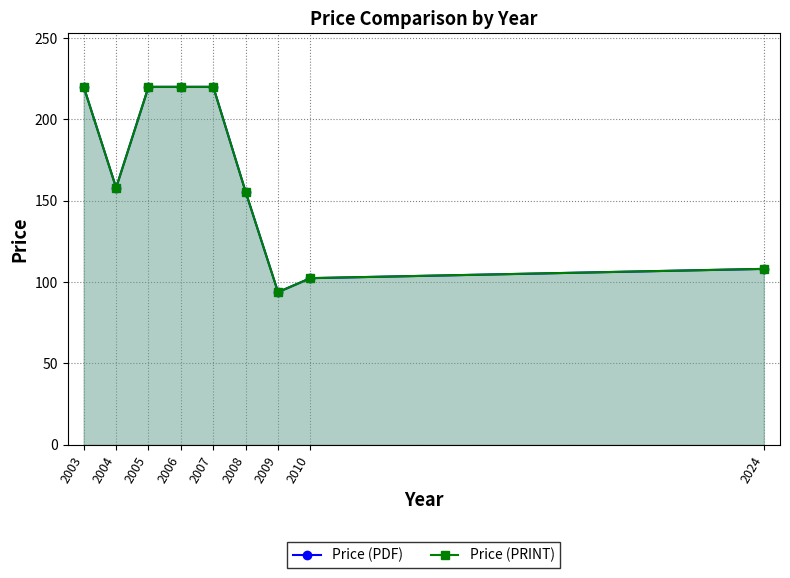

Rank the series by their maximum value, from lowest to highest.

Price (PDF), Price (PRINT)